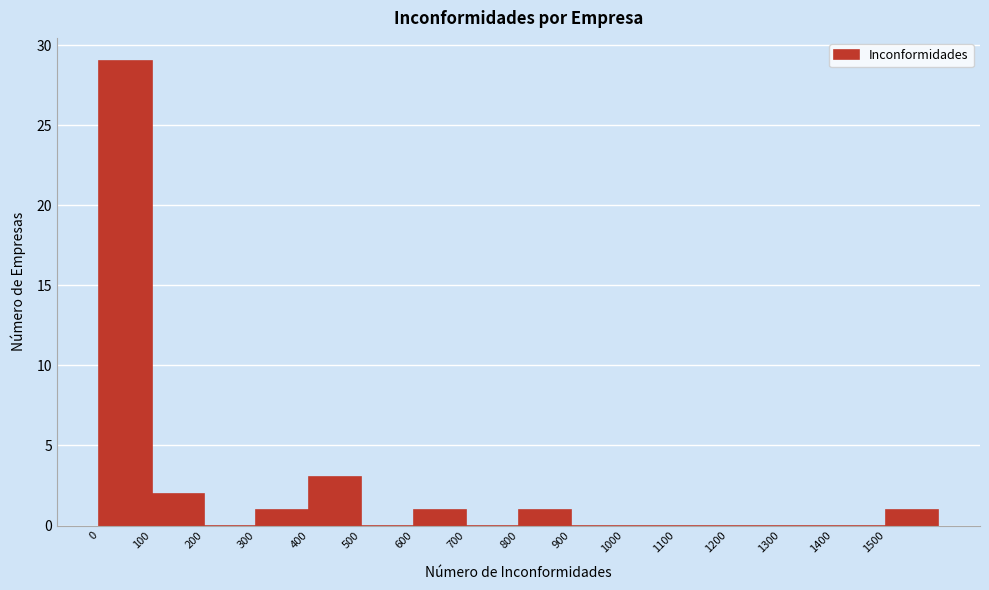

Reading left to right, list every bar in this chart as the range it spans on the x-axis followed by its height. The values are not printed on the chart, so give them approximately, as read against the axis.

0 to 100: 29
100 to 200: 2
200 to 300: 0
300 to 400: 1
400 to 500: 3
500 to 600: 0
600 to 700: 1
700 to 800: 0
800 to 900: 1
900 to 1000: 0
1000 to 1100: 0
1100 to 1200: 0
1200 to 1300: 0
1300 to 1400: 0
1400 to 1500: 0
1500 to 1600: 1